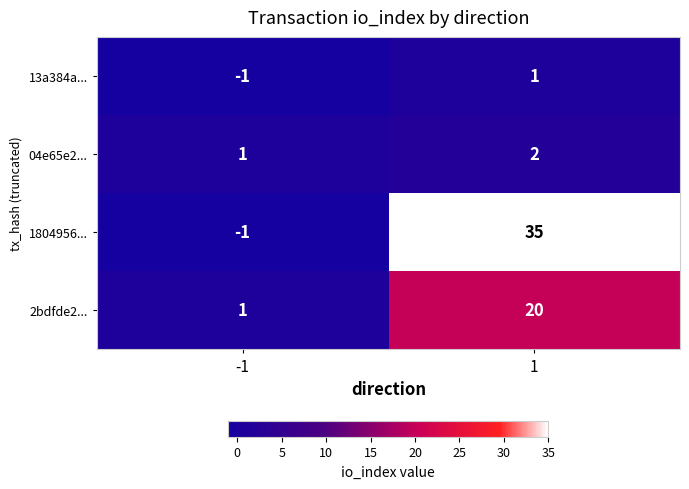

The value of 2bdfde2... at 1 is 20. True or false?

True